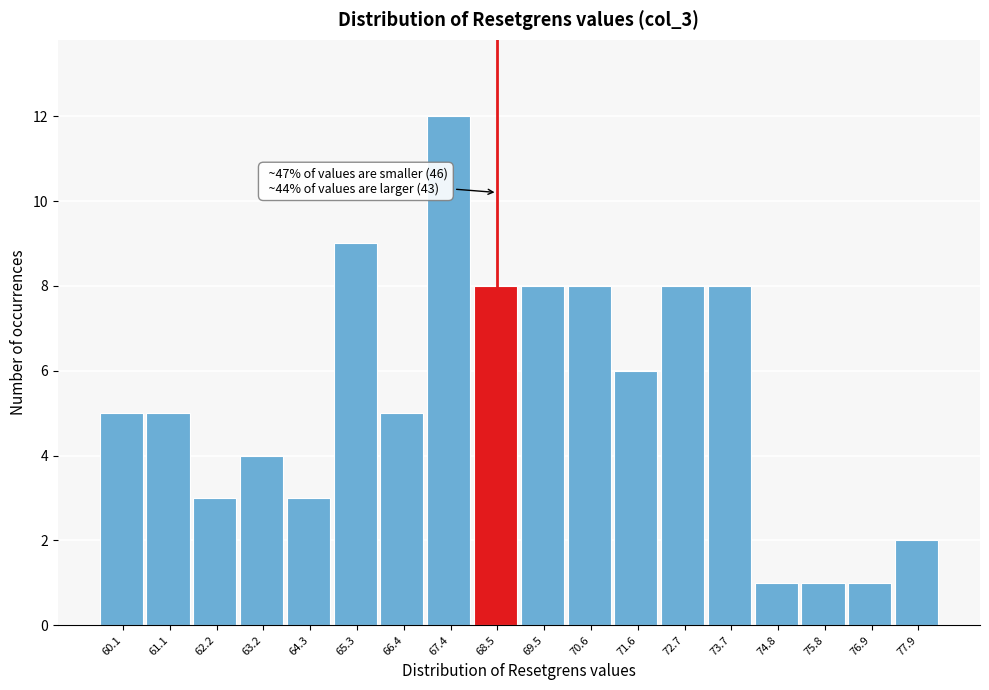

Reading left to right, what are all the values shown in this chart?

5	5	3	4	3	9	5	12	8	8	8	6	8	8	1	1	1	2